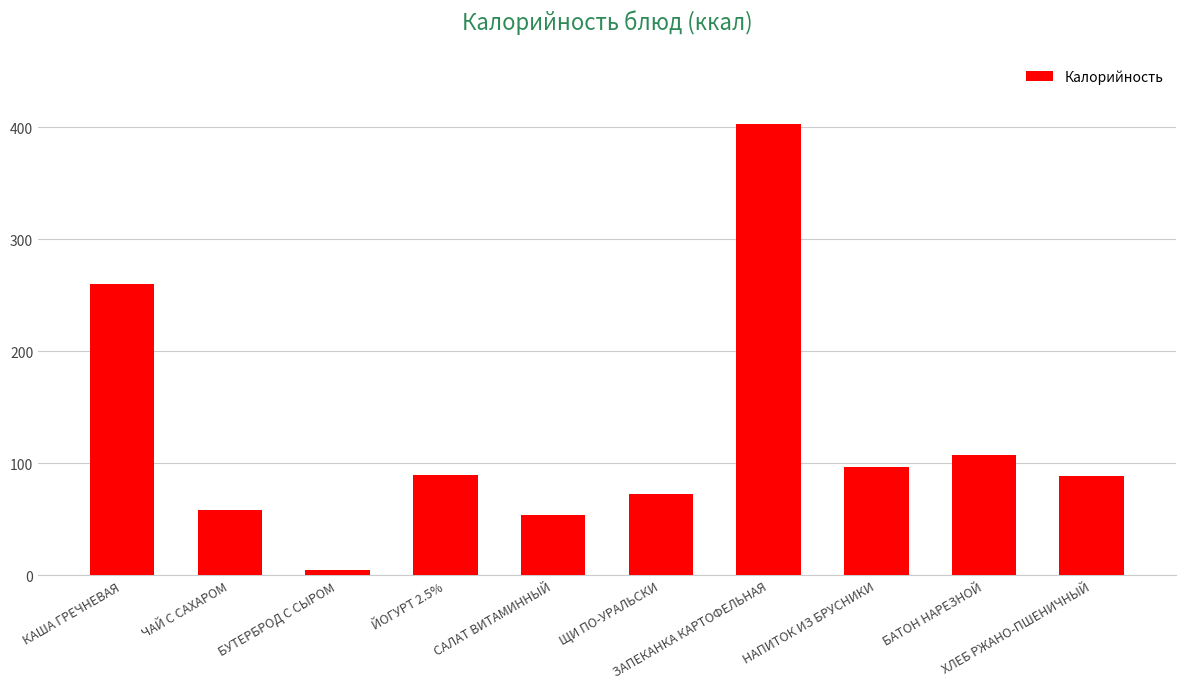

Are the bars horizontal?

No